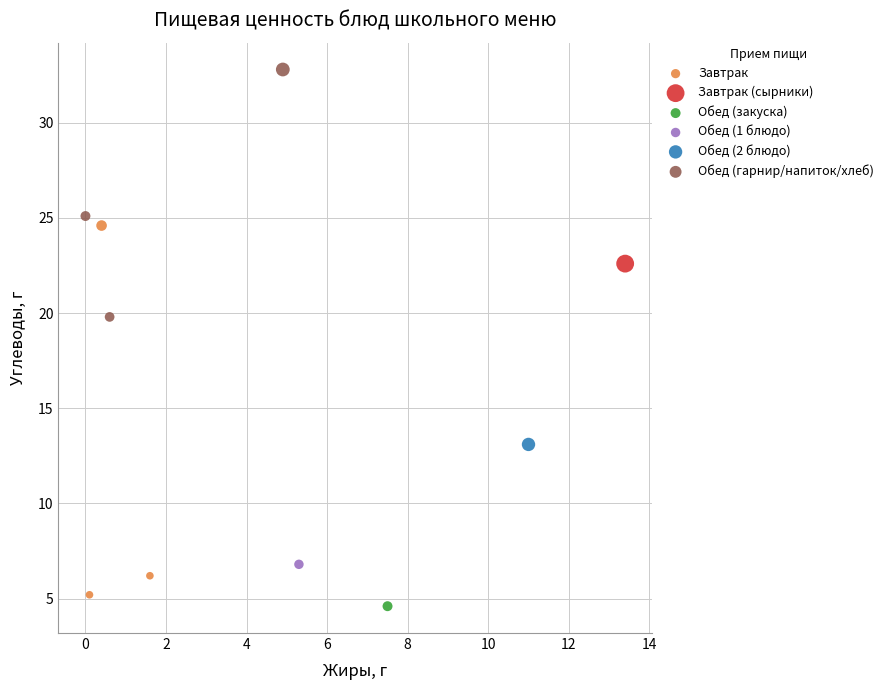

What are all the series names shown in the legend?

Завтрак, Завтрак (сырники), Обед (закуска), Обед (1 блюдо), Обед (2 блюдо), Обед (гарнир/напиток/хлеб)